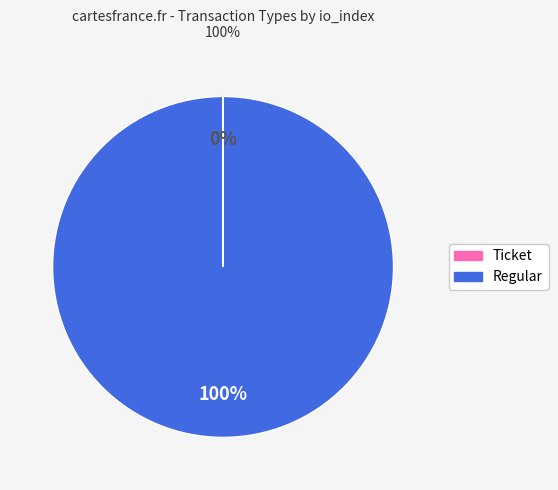

Which category accounts for the majority?

Regular